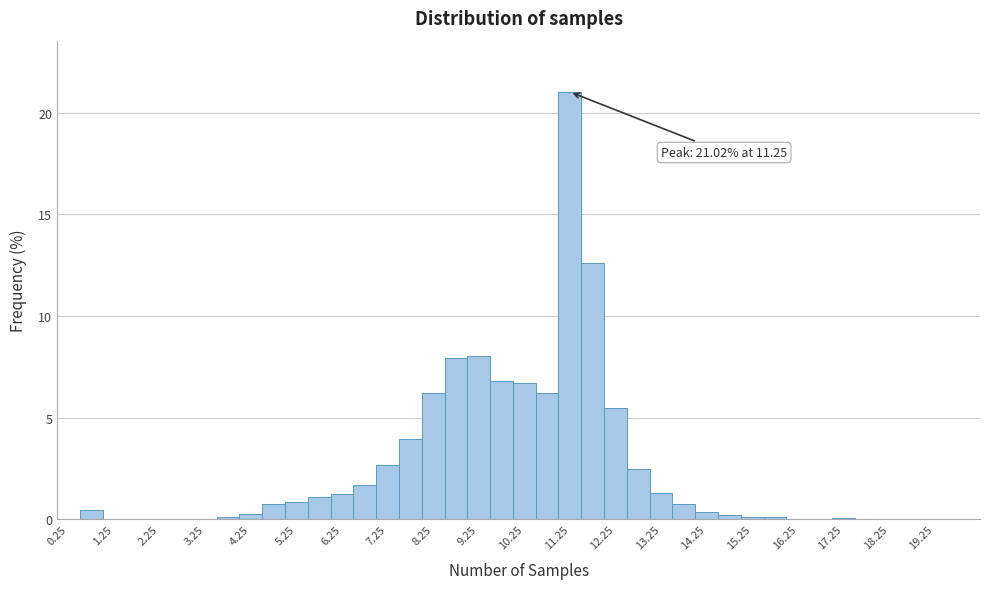

Which range on the x-axis has the tallest bar?

11.0 to 11.5